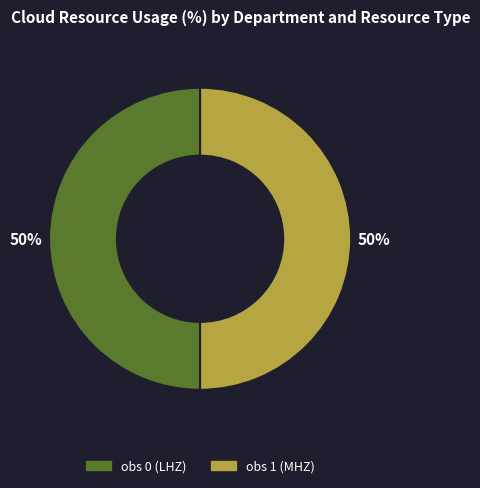

What percentage is the obs 1 (MHZ) slice, to the nearest percent?

50%